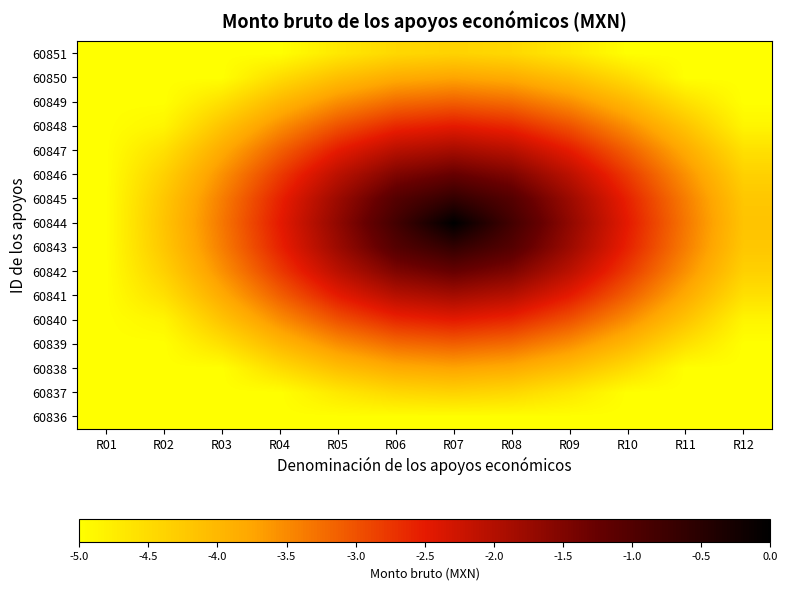

Reading right to left, transcribe all the data shown in this chart.

60836: R12=-5.0	R11=-5.0	R10=-5.0	R09=-5.0	R08=-5.0	R07=-5.0	R06=-5.0	R05=-5.0	R04=-5.0	R03=-5.0	R02=-5.0	R01=-5.0
60837: R12=-5.0	R11=-5.0	R10=-5.0	R09=-4.7	R08=-4.5	R07=-4.4	R06=-4.5	R05=-4.7	R04=-5.0	R03=-5.0	R02=-5.0	R01=-5.0
60838: R12=-5.0	R11=-5.0	R10=-4.5	R09=-4.1	R08=-3.8	R07=-3.8	R06=-3.8	R05=-4.1	R04=-4.5	R03=-5.0	R02=-5.0	R01=-5.0
60839: R12=-5.0	R11=-4.6	R10=-4.0	R09=-3.5	R08=-3.2	R07=-3.1	R06=-3.2	R05=-3.5	R04=-4.0	R03=-4.6	R02=-5.0	R01=-5.0
60840: R12=-4.9	R11=-4.2	R10=-3.5	R09=-3.0	R08=-2.6	R07=-2.5	R06=-2.6	R05=-3.0	R04=-3.5	R03=-4.2	R02=-4.9	R01=-5.0
60841: R12=-4.6	R11=-3.8	R10=-3.1	R09=-2.5	R08=-2.1	R07=-1.9	R06=-2.1	R05=-2.5	R04=-3.1	R03=-3.8	R02=-4.6	R01=-5.0
60842: R12=-4.4	R11=-3.6	R10=-2.8	R09=-2.1	R08=-1.5	R07=-1.2	R06=-1.5	R05=-2.1	R04=-2.8	R03=-3.6	R02=-4.4	R01=-5.0
60843: R12=-4.2	R11=-3.4	R10=-2.6	R09=-1.8	R08=-1.0	R07=-0.6	R06=-1.0	R05=-1.8	R04=-2.6	R03=-3.4	R02=-4.2	R01=-5.0
60844: R12=-4.2	R11=-3.3	R10=-2.5	R09=-1.7	R08=-0.8	R07=0.0	R06=-0.8	R05=-1.7	R04=-2.5	R03=-3.3	R02=-4.2	R01=-5.0
60845: R12=-4.2	R11=-3.4	R10=-2.6	R09=-1.8	R08=-1.0	R07=-0.6	R06=-1.0	R05=-1.8	R04=-2.6	R03=-3.4	R02=-4.2	R01=-5.0
60846: R12=-4.4	R11=-3.6	R10=-2.8	R09=-2.1	R08=-1.5	R07=-1.2	R06=-1.5	R05=-2.1	R04=-2.8	R03=-3.6	R02=-4.4	R01=-5.0
60847: R12=-4.6	R11=-3.8	R10=-3.1	R09=-2.5	R08=-2.1	R07=-1.9	R06=-2.1	R05=-2.5	R04=-3.1	R03=-3.8	R02=-4.6	R01=-5.0
60848: R12=-4.9	R11=-4.2	R10=-3.5	R09=-3.0	R08=-2.6	R07=-2.5	R06=-2.6	R05=-3.0	R04=-3.5	R03=-4.2	R02=-4.9	R01=-5.0
60849: R12=-5.0	R11=-4.6	R10=-4.0	R09=-3.5	R08=-3.2	R07=-3.1	R06=-3.2	R05=-3.5	R04=-4.0	R03=-4.6	R02=-5.0	R01=-5.0
60850: R12=-5.0	R11=-5.0	R10=-4.5	R09=-4.1	R08=-3.8	R07=-3.8	R06=-3.8	R05=-4.1	R04=-4.5	R03=-5.0	R02=-5.0	R01=-5.0
60851: R12=-5.0	R11=-5.0	R10=-5.0	R09=-4.7	R08=-4.5	R07=-4.4	R06=-4.5	R05=-4.7	R04=-5.0	R03=-5.0	R02=-5.0	R01=-5.0